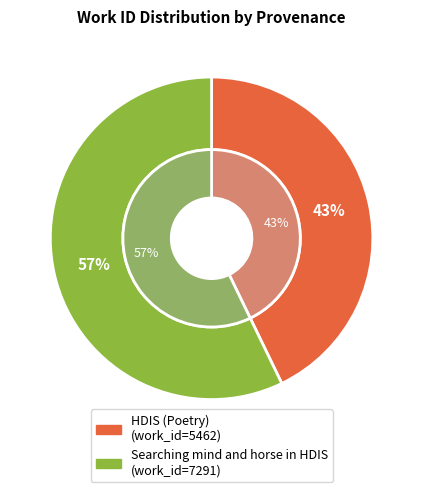

To the nearest percent, what is the average slice percentage?

50%